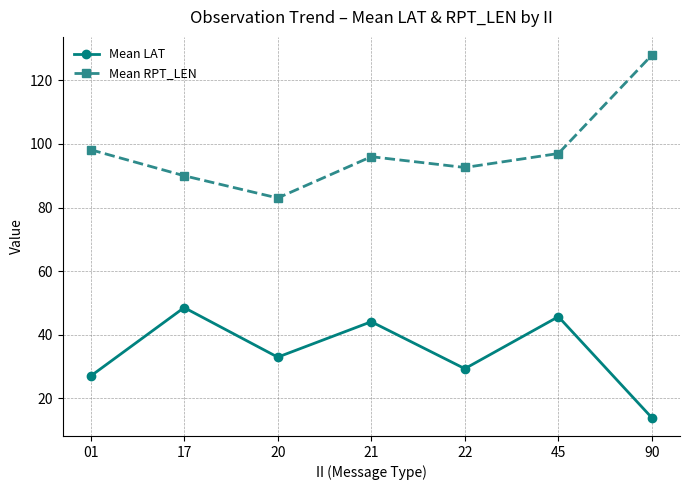

Which label corresponds to the smallest value in the chart?

90